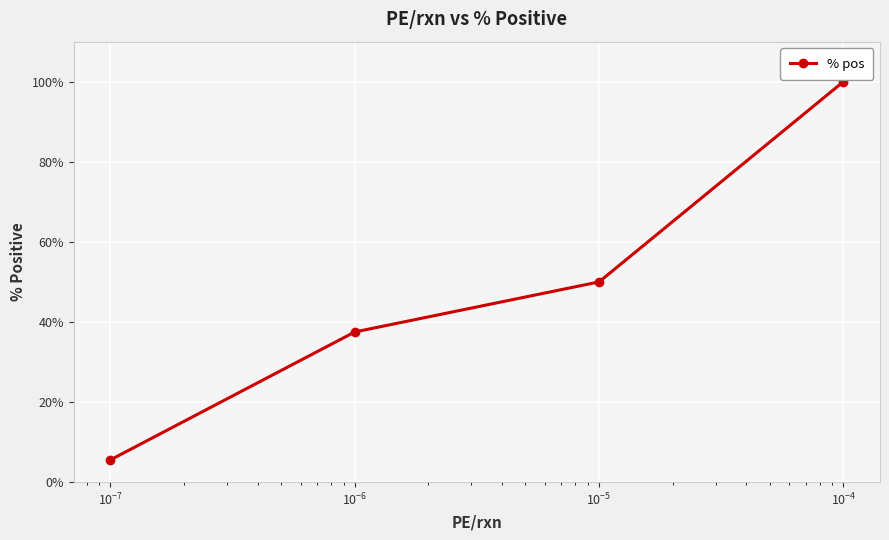

What is the sum of all values?

193.1